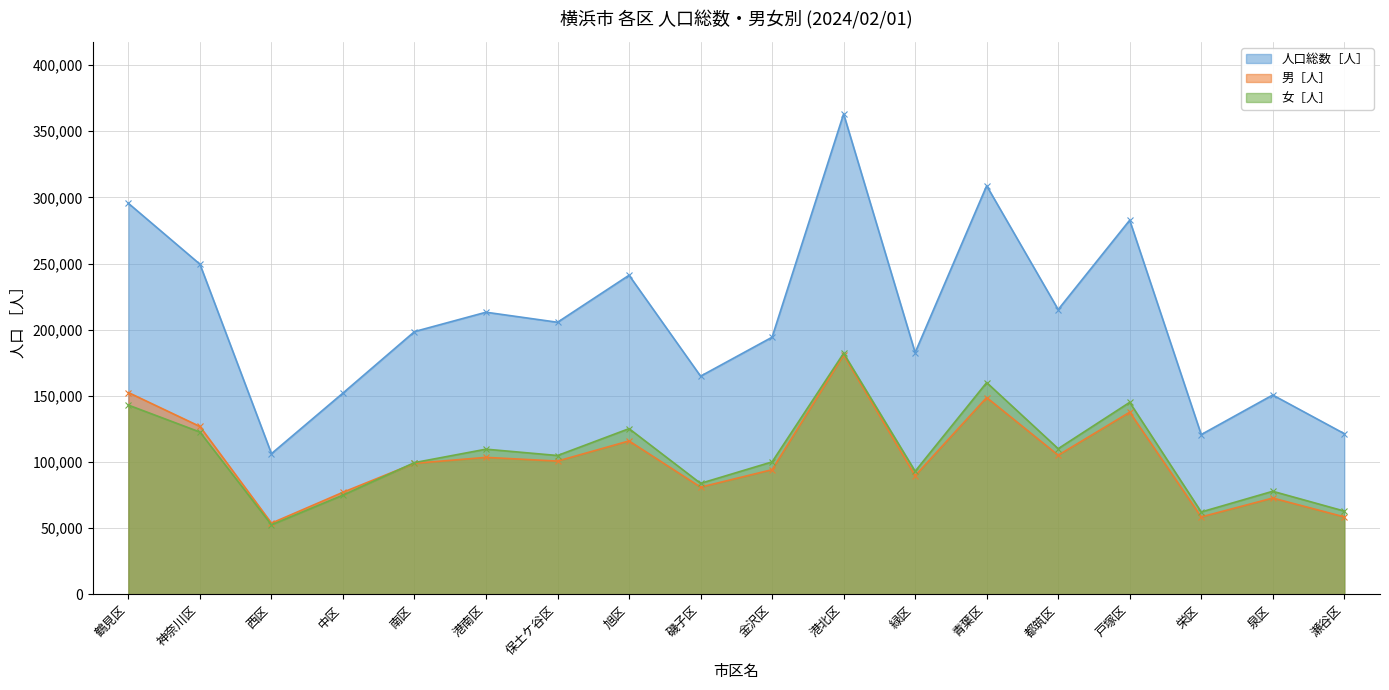

Where is 女［人］ nearest to the value 117378?

神奈川区